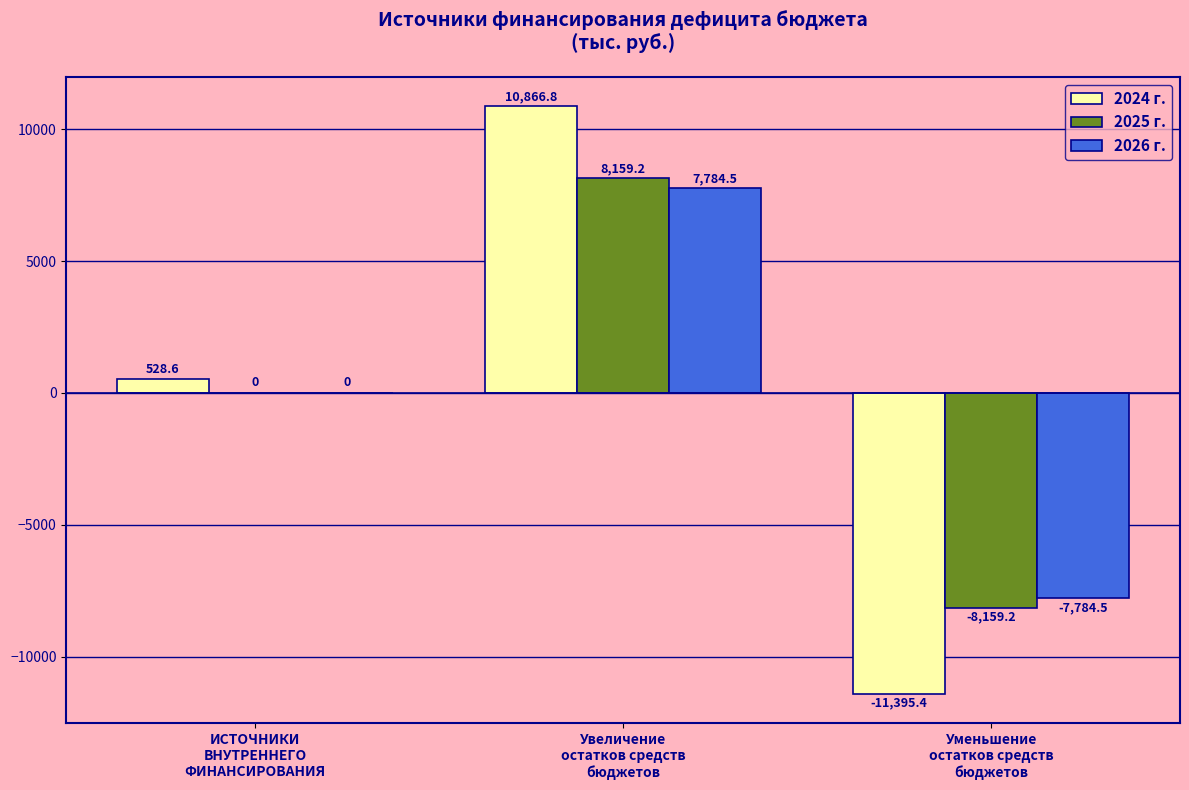

What is the maximum value shown in the chart?

10866.8